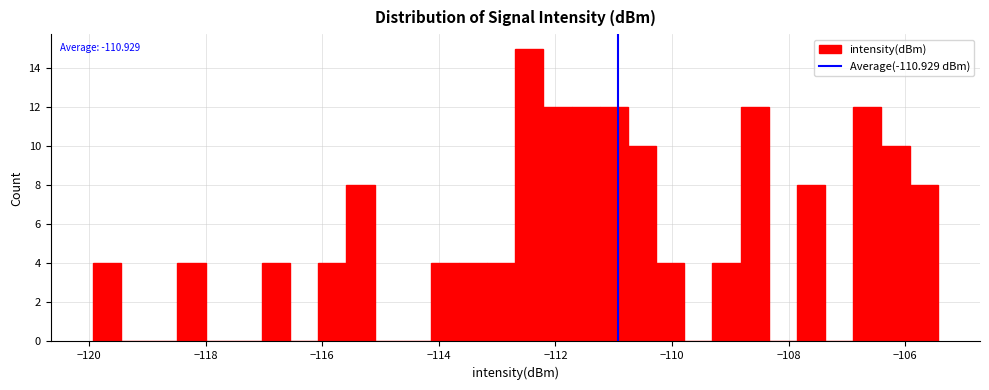

Around what value on the x-axis is the tallest bar? Give the approximate position of its centre, as read against the axis.

-112.4